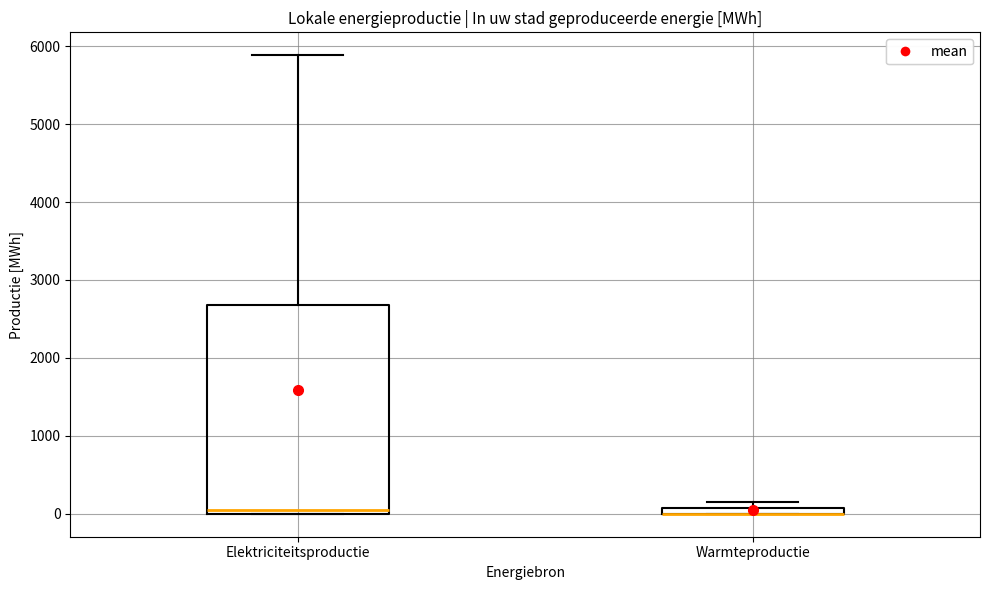

Comparing the boxes themselves (not the whiskers), which one is the tallest?

Elektriciteitsproductie